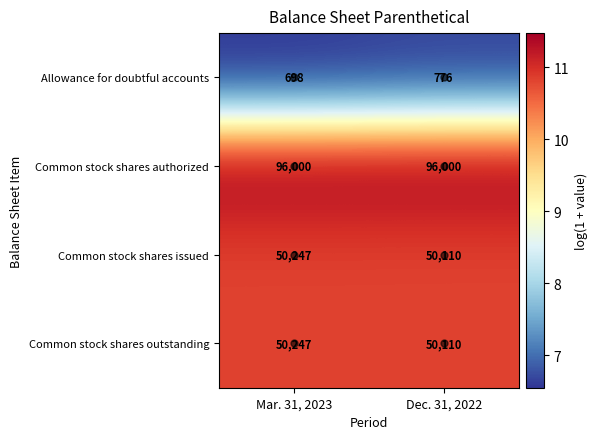

At which category is the sum across all series the highest?

Dec. 31, 2022